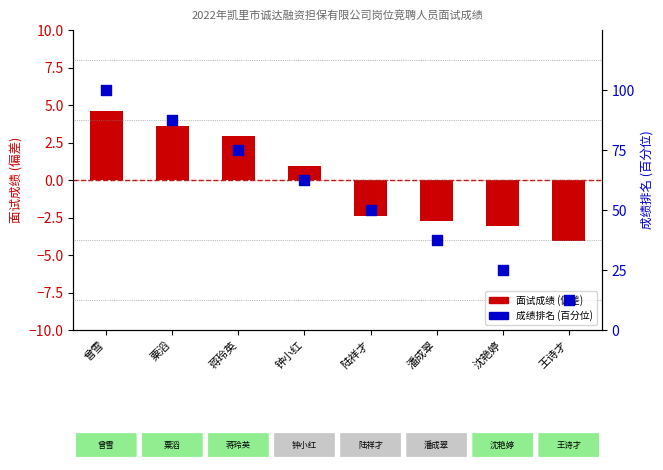

Which series contains the lowest Y value?

面试成绩 (偏差)